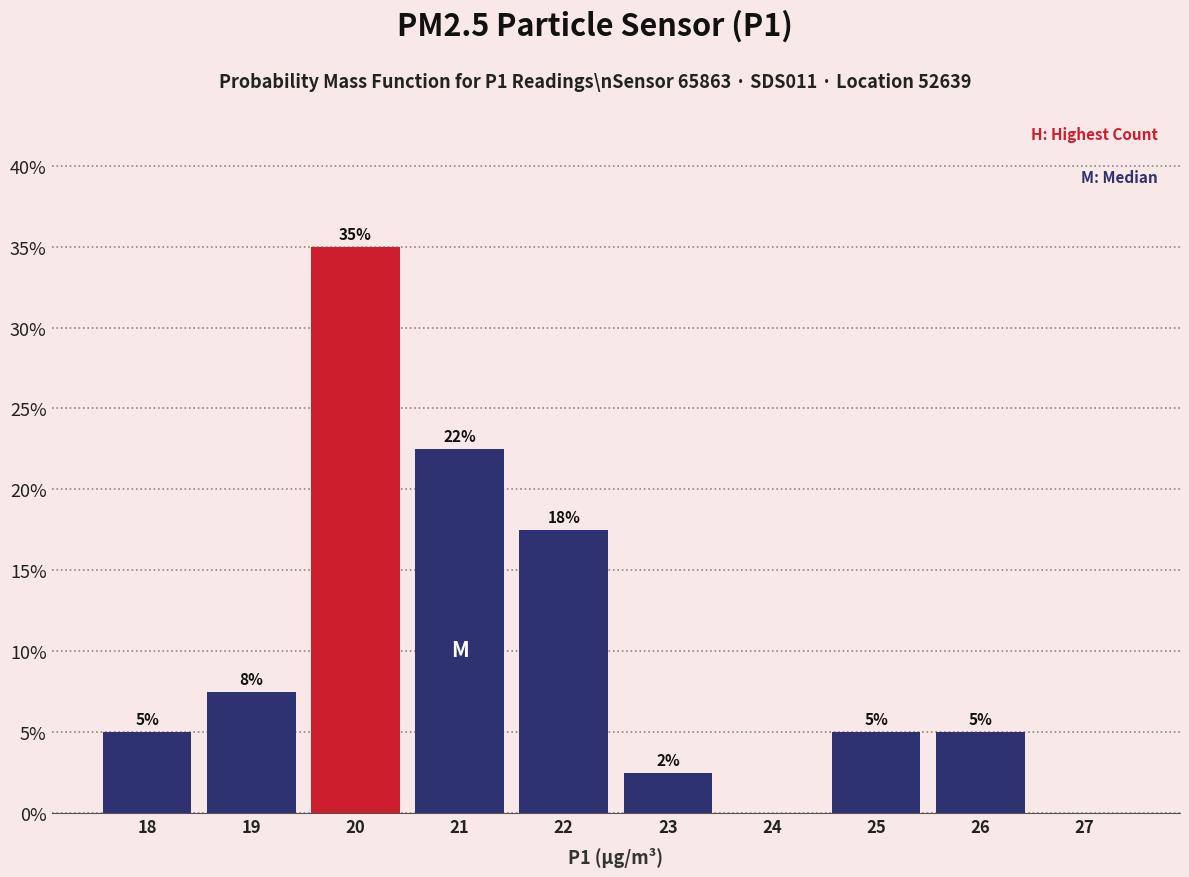

Which has a higher value, 20 or 22?

20